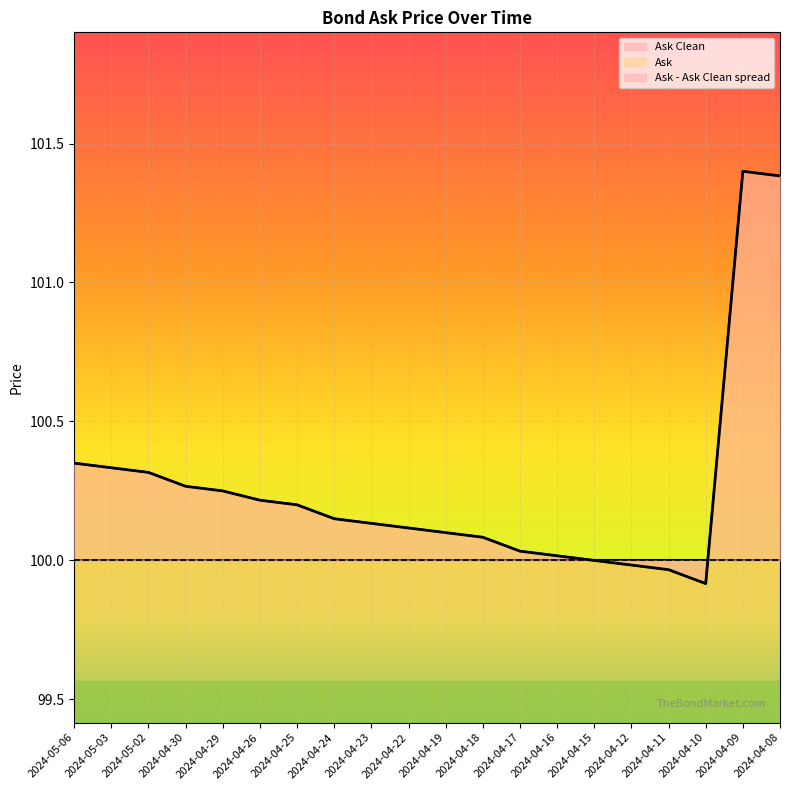

What is the label of the 18th point from the left?

2024-04-10